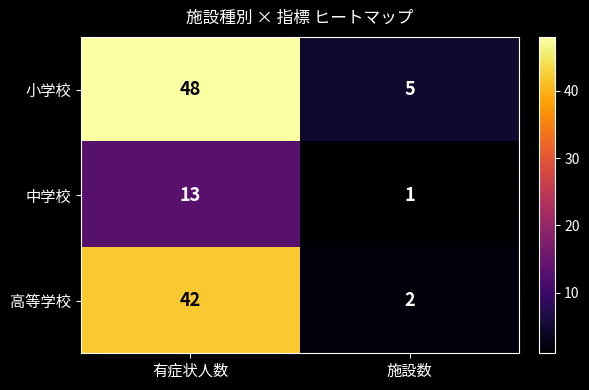

Which label corresponds to the largest value in the chart?

有症状人数